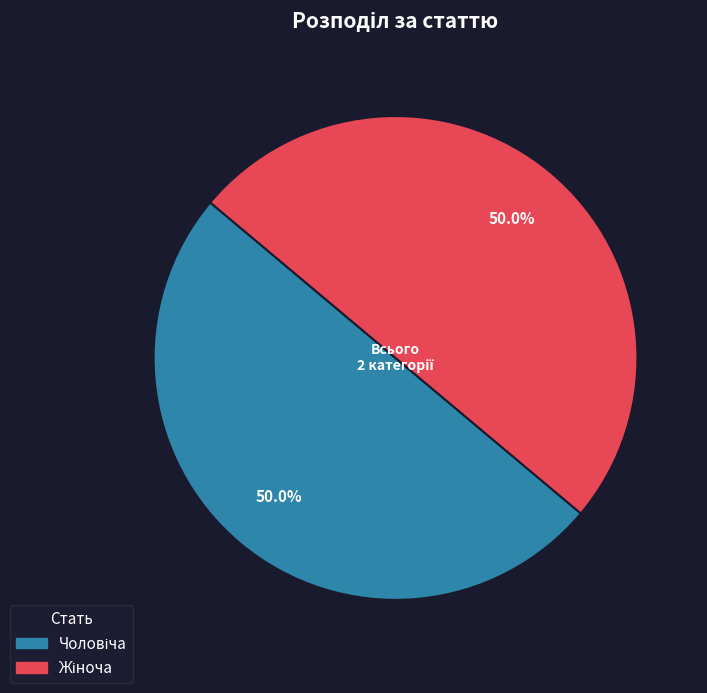

What is the total percentage of Чоловіча and Жіноча?

100.0%